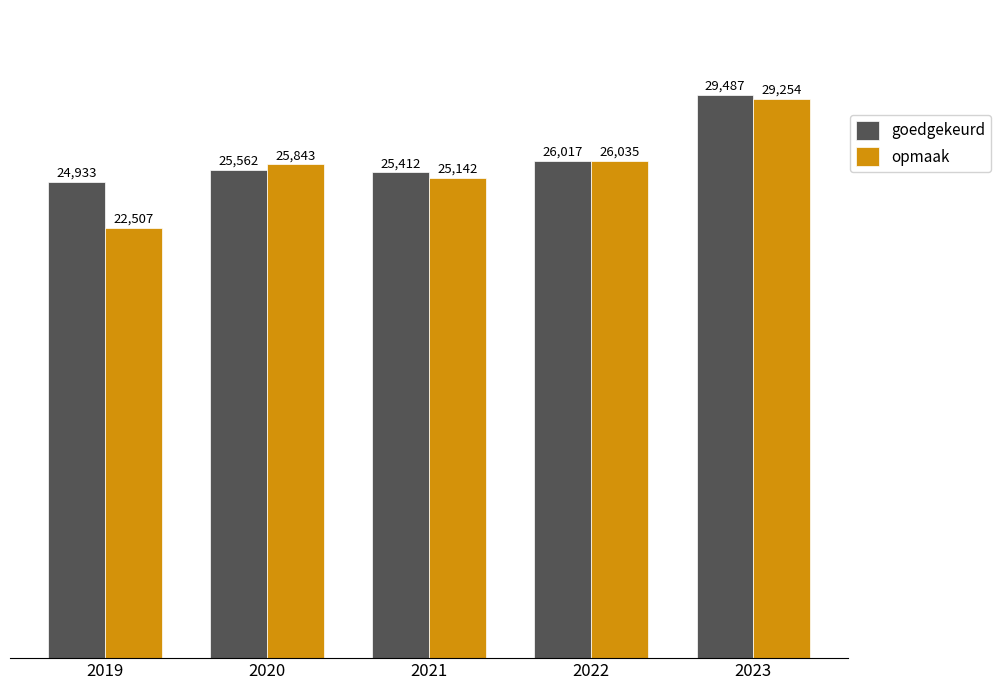

What is the average value of the opmaak series?

25756